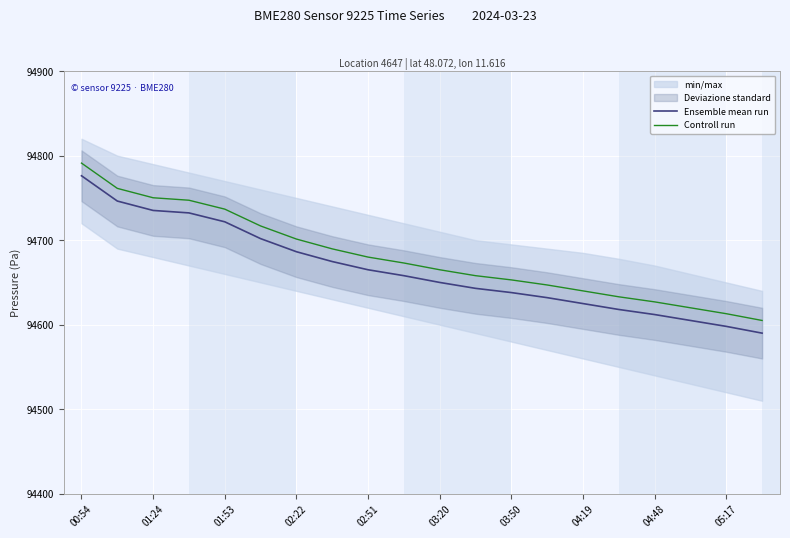

How many lines are shown in the chart?

2